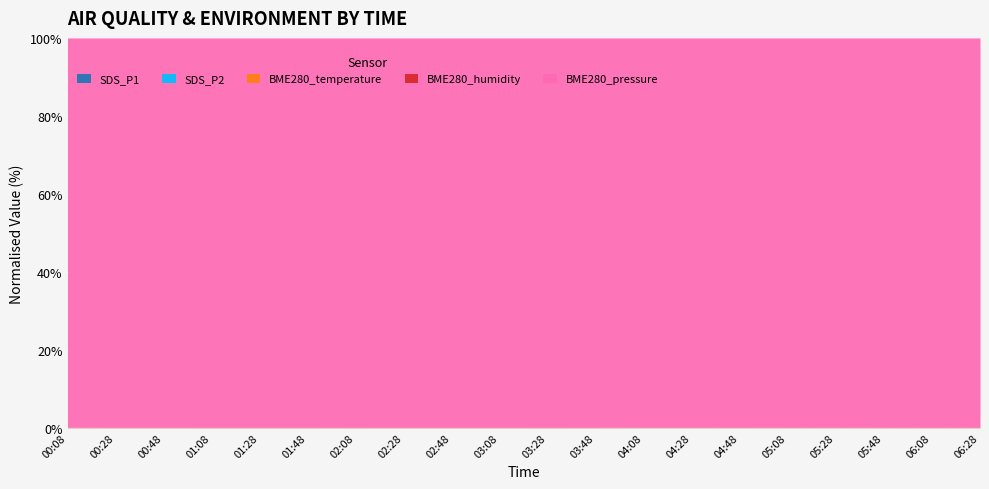

Reading right to left, extract all data points from this chart.

SDS_P1: 06:28=11.9	06:08=9.6	05:48=8.7	05:28=13.2	05:08=15.8	04:48=12.0	04:28=14.1	04:08=12.8	03:48=9.7	03:28=8.7	03:08=10.3	02:48=11.0	02:28=9.0	02:08=11.9	01:48=8.6	01:28=8.9	01:08=7.9	00:48=10.8	00:28=8.3	00:08=11.5
SDS_P2: 06:28=7.7	06:08=7.4	05:48=6.5	05:28=8.3	05:08=9.4	04:48=8.3	04:28=9.5	04:08=8.5	03:48=5.9	03:28=5.8	03:08=6.7	02:48=6.4	02:28=6.5	02:08=6.4	01:48=6.0	01:28=5.7	01:08=5.9	00:48=6.7	00:28=5.5	00:08=6.7
BME280_temperature: 06:28=25.2	06:08=24.5	05:48=23.7	05:28=23.3	05:08=22.6	04:48=21.9	04:28=21.0	04:08=20.4	03:48=19.9	03:28=19.2	03:08=18.8	02:48=18.6	02:28=18.6	02:08=18.6	01:48=18.7	01:28=19.0	01:08=19.1	00:48=19.5	00:28=19.8	00:08=19.9
BME280_humidity: 06:28=100.0	06:08=100.0	05:48=100.0	05:28=100.0	05:08=100.0	04:48=100.0	04:28=100.0	04:08=100.0	03:48=100.0	03:28=100.0	03:08=100.0	02:48=100.0	02:28=100.0	02:08=100.0	01:48=100.0	01:28=100.0	01:08=100.0	00:48=100.0	00:28=100.0	00:08=100.0
BME280_pressure: 06:28=97883.6	06:08=97886.7	05:48=97899.1	05:28=97896.8	05:08=97874.9	04:48=97859.3	04:28=97854.4	04:08=97863.5	03:48=97860.2	03:28=97834.9	03:08=97833.9	02:48=97812.6	02:28=97782.6	02:08=97767.1	01:48=97756.9	01:28=97768.0	01:08=97790.7	00:48=97773.4	00:28=97789.1	00:08=97789.1